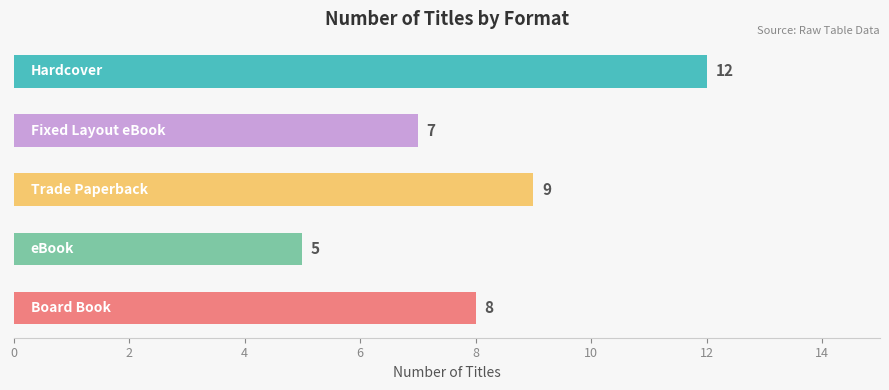

Where does the data first go above 8?

Hardcover